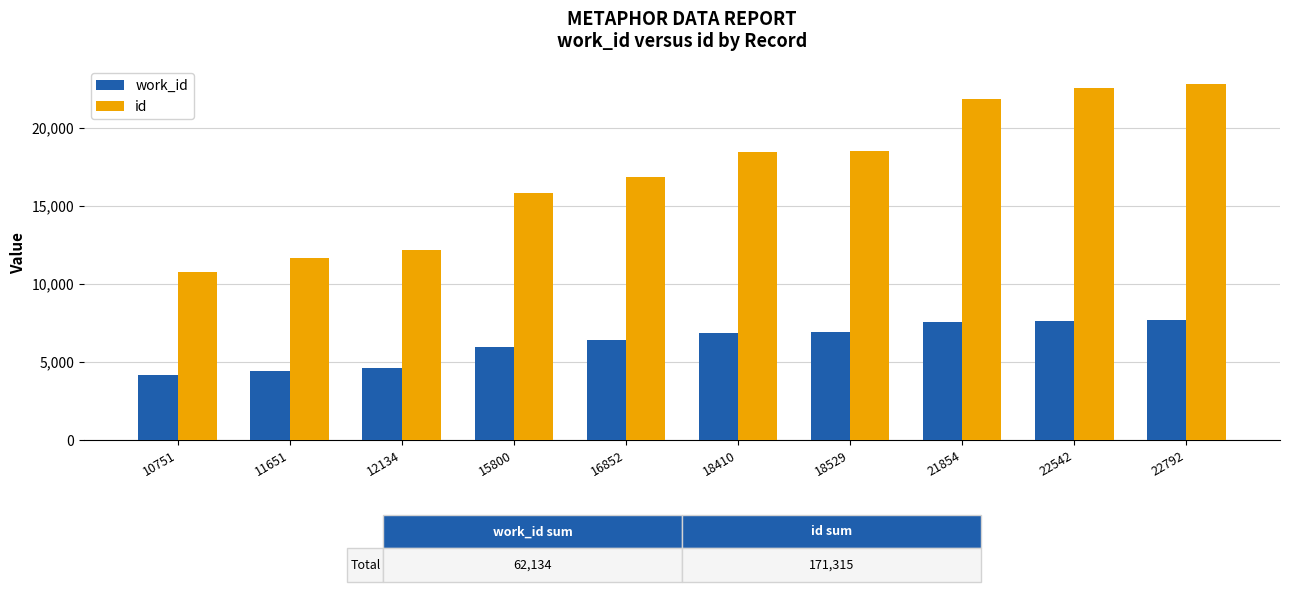

Which series has the largest total across all categories?

id